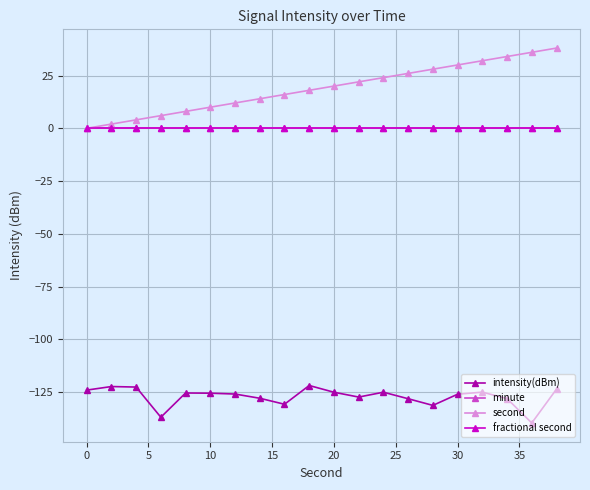

Reading left to right, transcribe all the data shown in this chart.

intensity(dBm): -124.0	-122.3	-122.6	-136.8	-125.4	-125.5	-125.9	-127.9	-130.7	-121.8	-125.0	-127.3	-125.0	-128.1	-131.2	-125.9	-125.0	-128.0	-139.6	-123.5
minute: 0.0	0.0	0.0	0.0	0.0	0.0	0.0	0.0	0.0	0.0	0.0	0.0	0.0	0.0	0.0	0.0	0.0	0.0	0.0	0.0
second: 0.0	2.0	4.0	6.0	8.0	10.0	12.0	14.0	16.0	18.0	20.0	22.0	24.0	26.0	28.0	30.0	32.0	34.0	36.0	38.0
fractional second: 0.0	0.0	0.0	0.0	0.0	0.0	0.0	0.0	0.0	0.0	0.0	0.0	0.0	0.0	0.0	0.0	0.0	0.0	0.0	0.0